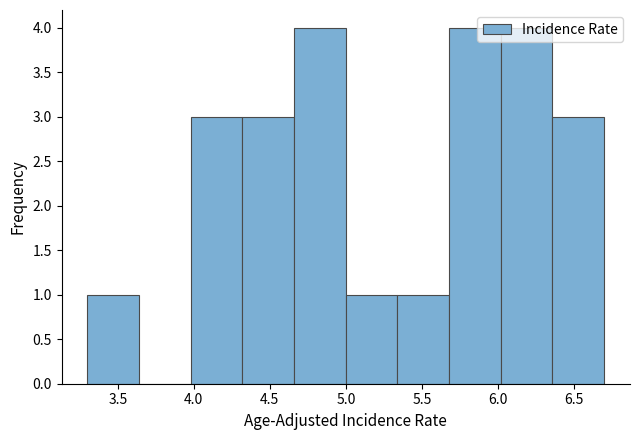

How tall is the bar that spans 5.34 to 5.68 on the x-axis? Neither the bar edges nor the heights are printed on the chart, so give them approximately, as read against the axes.

1